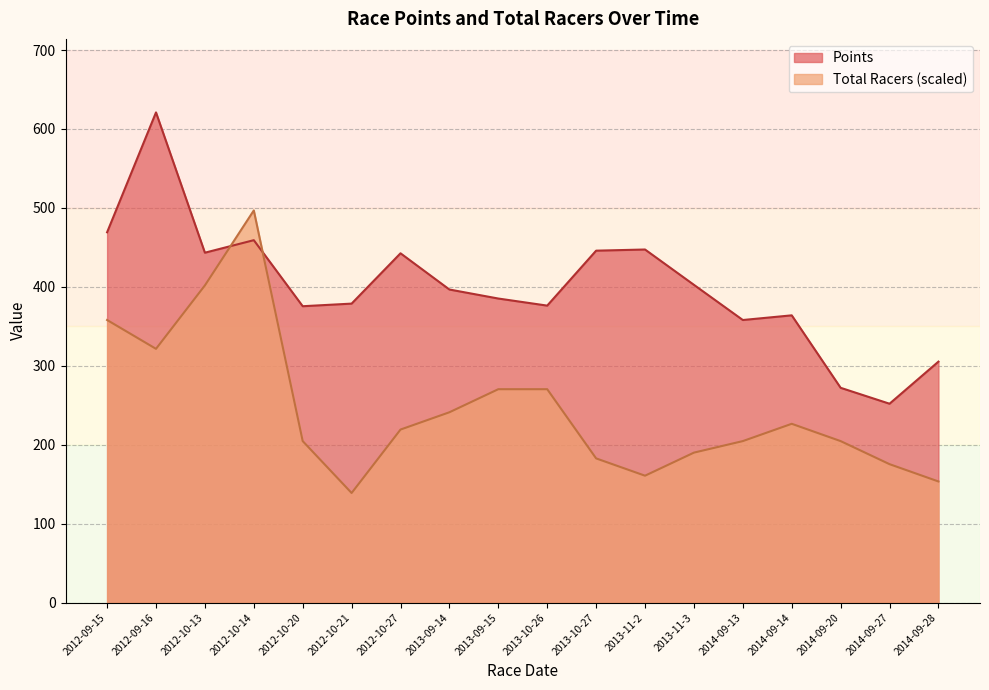

What is the maximum value shown in the chart?

621.0